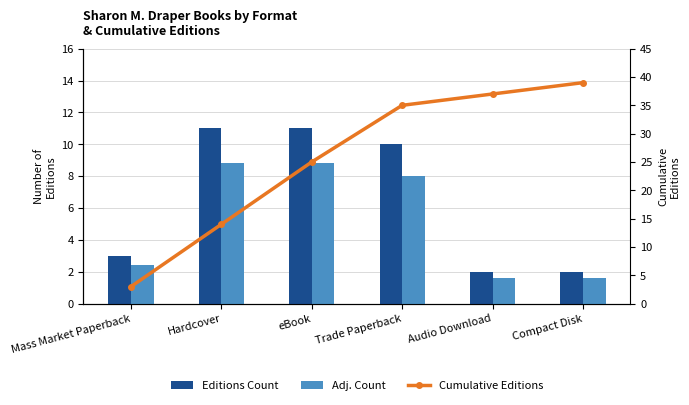

Is it true that Adj. Count equals 2.5 at Compact Disk?

False